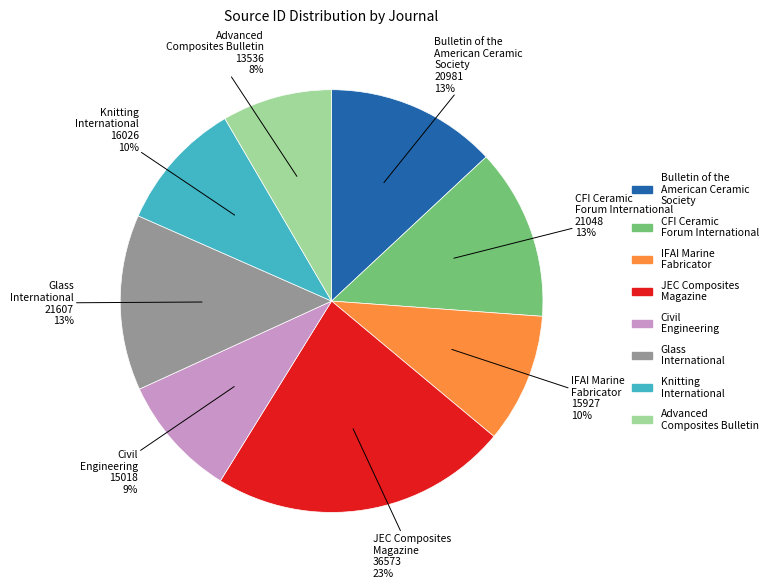

Does Glass International account for over 50% of the chart?

No